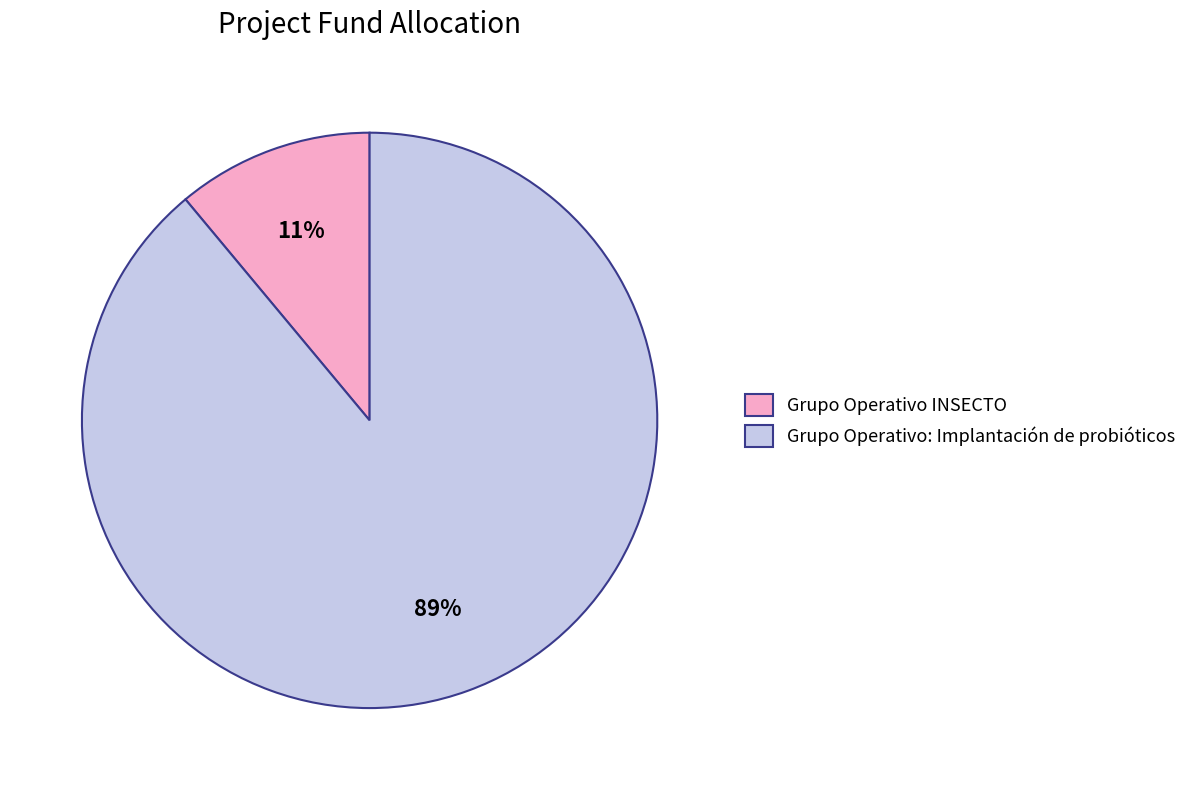

Which slice is the largest?

Grupo Operativo: Implantación de probióticos